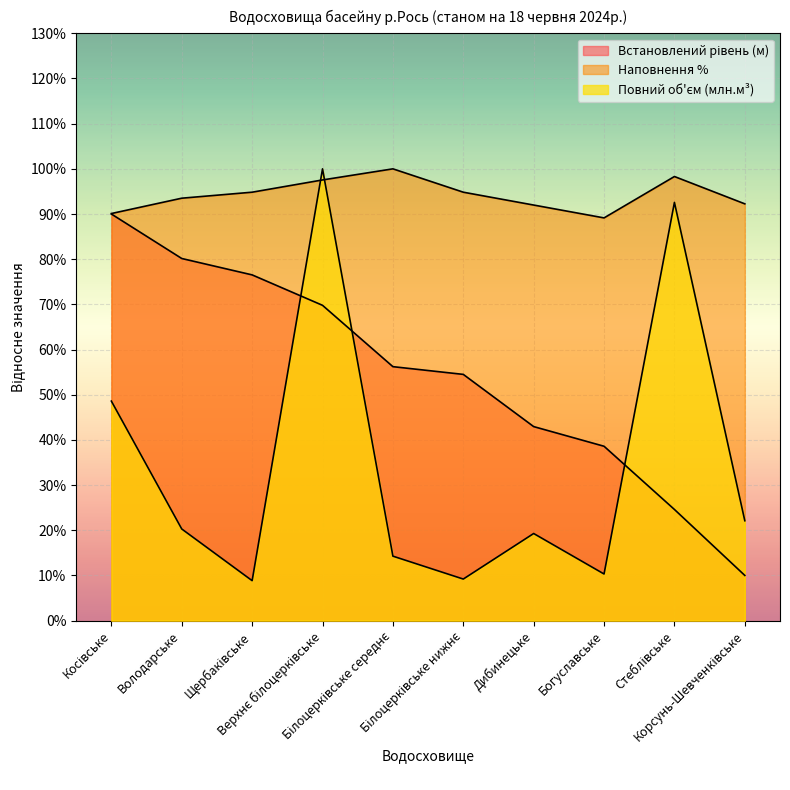

Between which two adjacent categories do Встановлений рівень (м) and Повний об'єм (млн.м³) first intersect?

Щербаківське and Верхнє білоцерківське